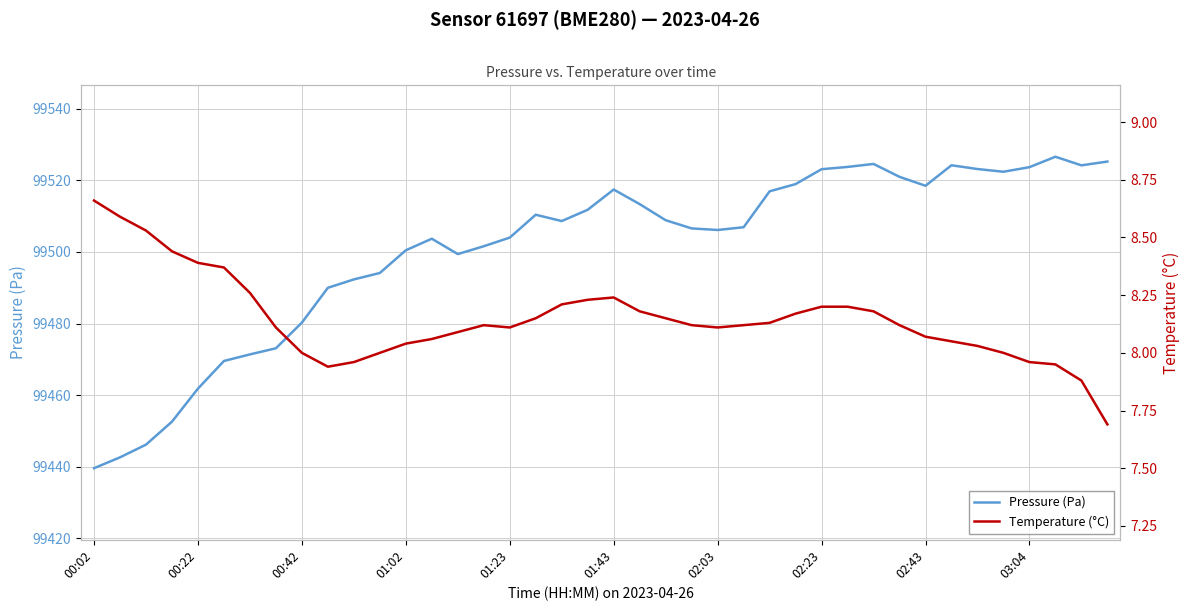

What is the difference between the second highest and second lowest values in the Temperature (°C) series?

0.7